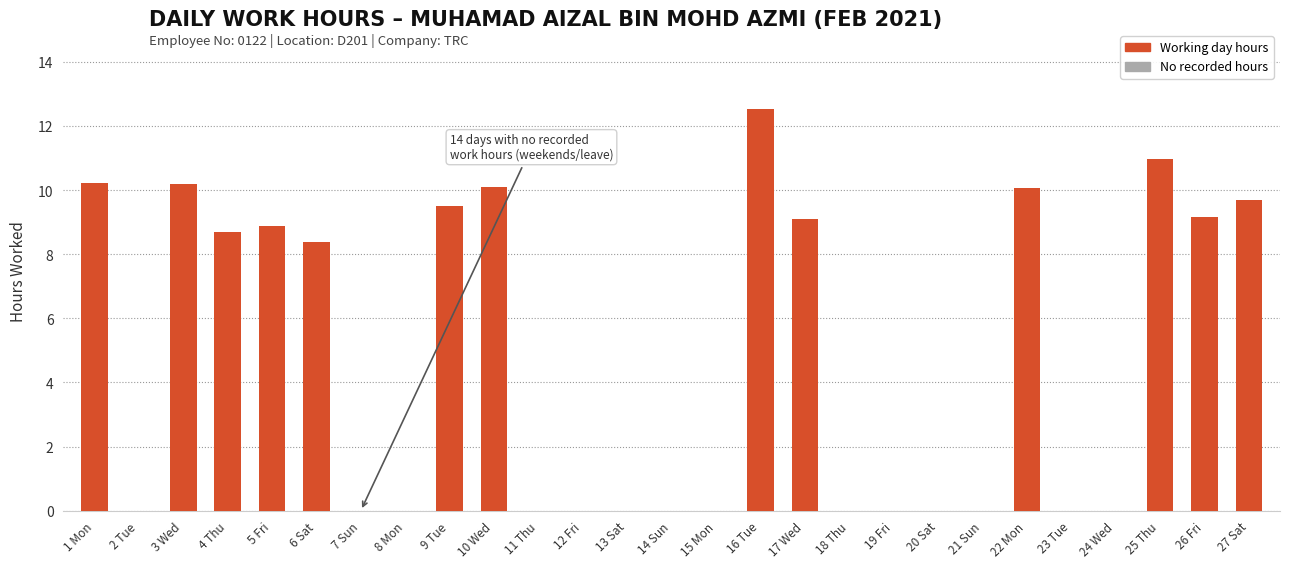

What is the change in value from 1 Mon to 13 Sat?

-10.2